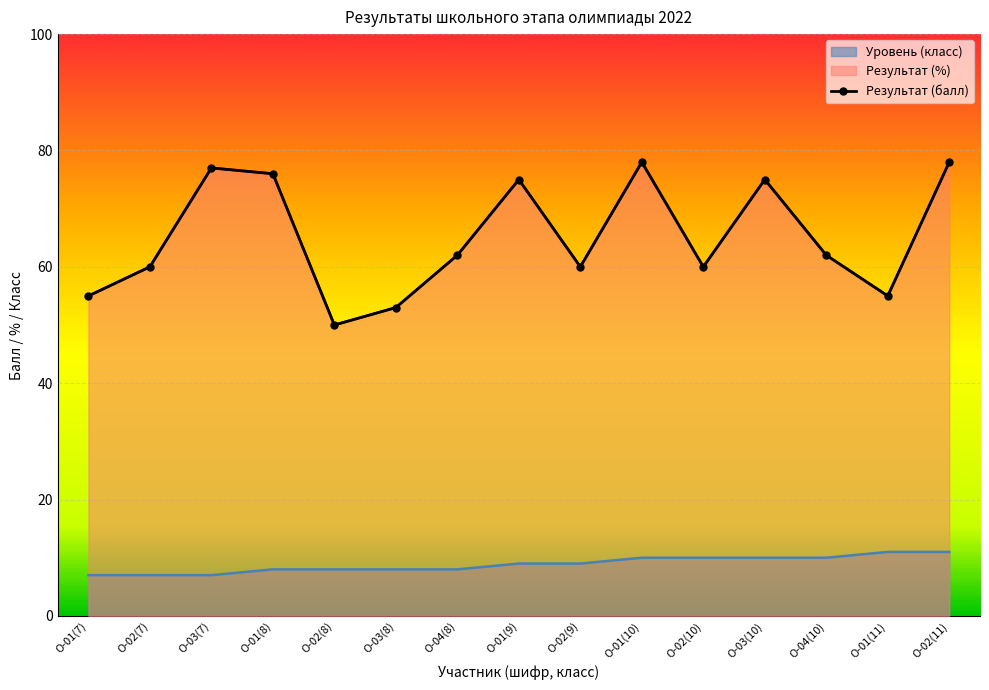

What is the value of the 12th point from the left?

75